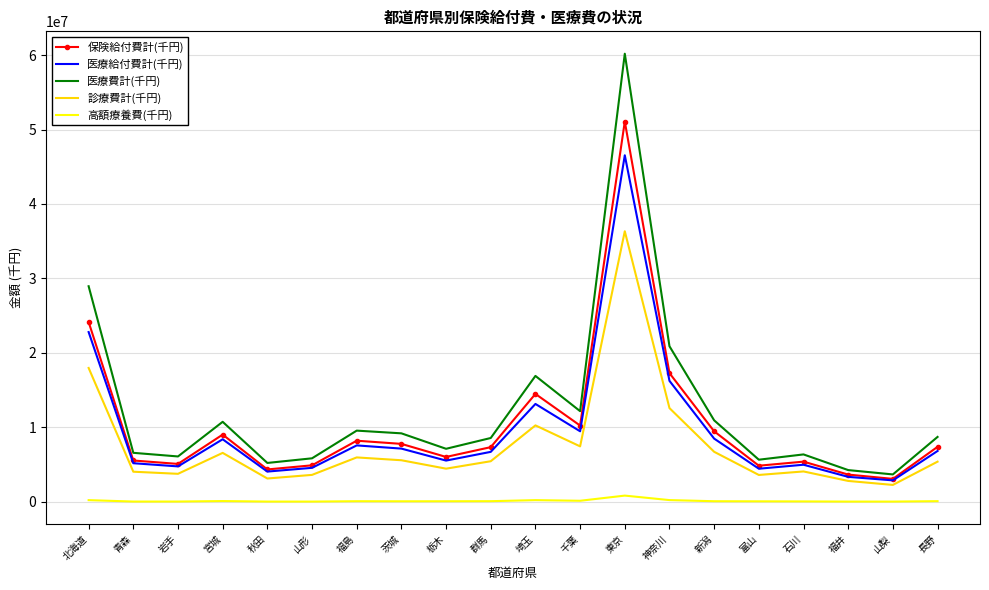

Is the value of 医療費計(千円) at 長野 greater than the value of 高額療養費(千円) at 宮城?

Yes